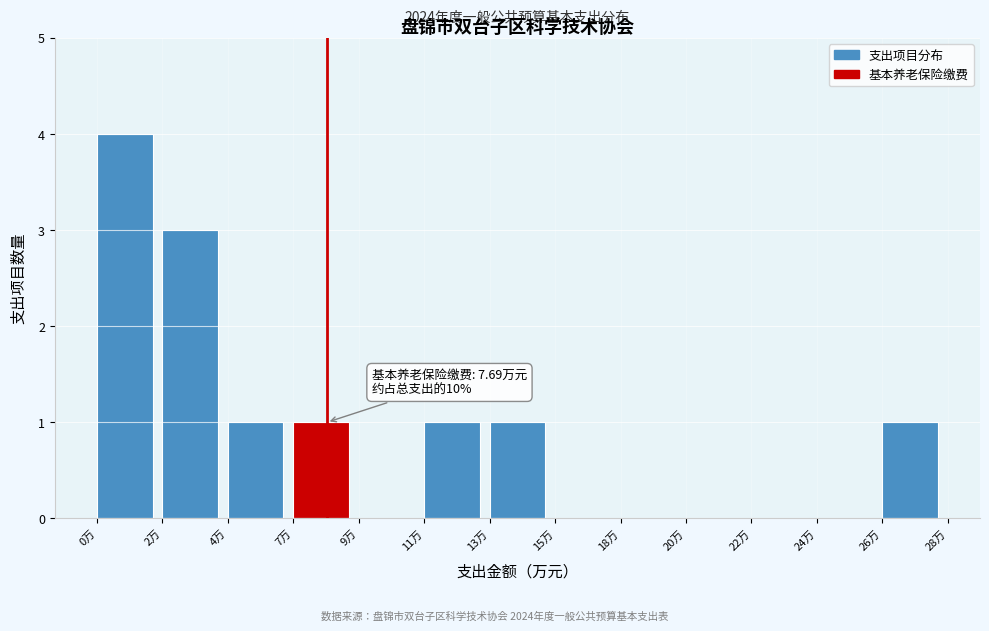

Reading left to right, what are all the values shown in this chart?

0万=4	2万=3	4万=1	7万=1	9万=0	11万=1	13万=1	15万=0	18万=0	20万=0	22万=0	24万=0	26万=1